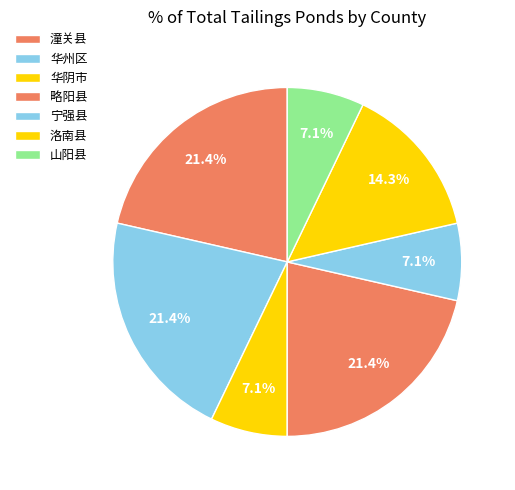

What is the smallest slice in the pie chart?

宁强县